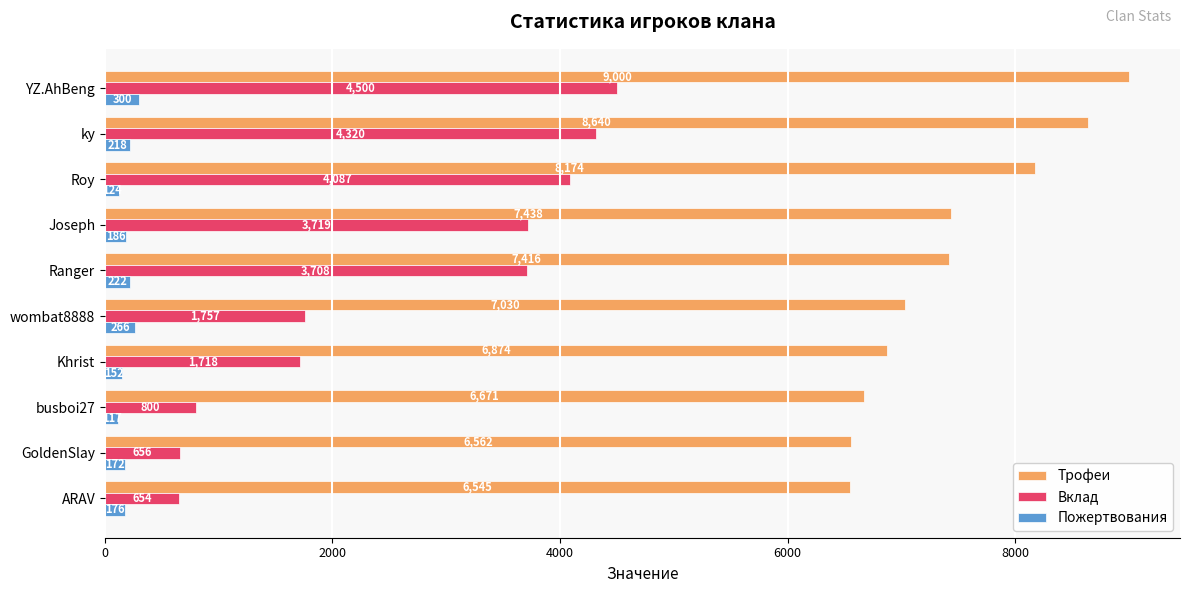

Rank the series by their maximum value, from highest to lowest.

Трофеи, Вклад, Пожертвования